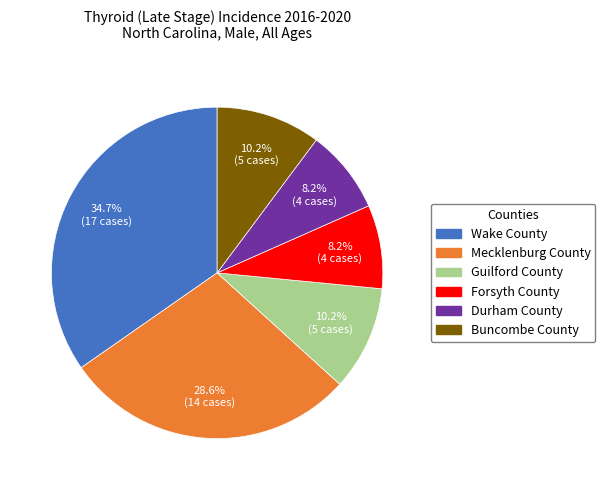

To the nearest percent, what portion does Forsyth County represent?

8%